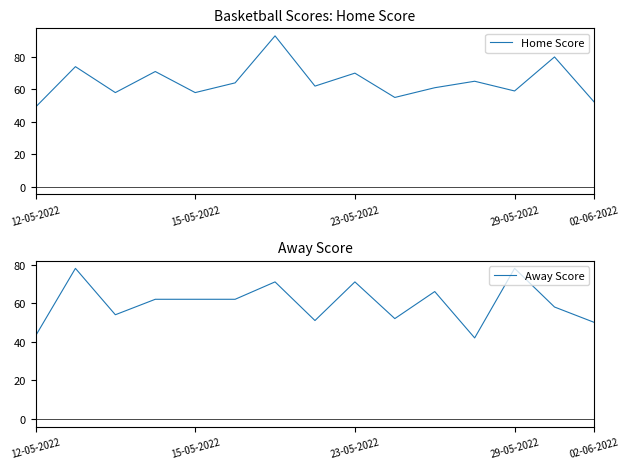

At which label does Home Score reach its minimum?

12-05-2022